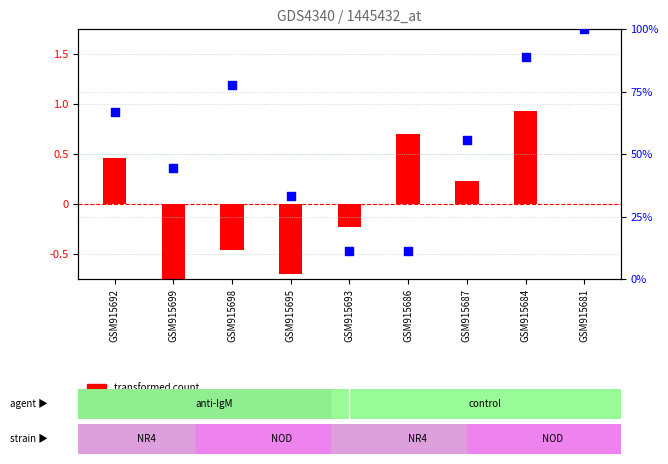

Which series reaches the minimum Y coordinate?

transformed count